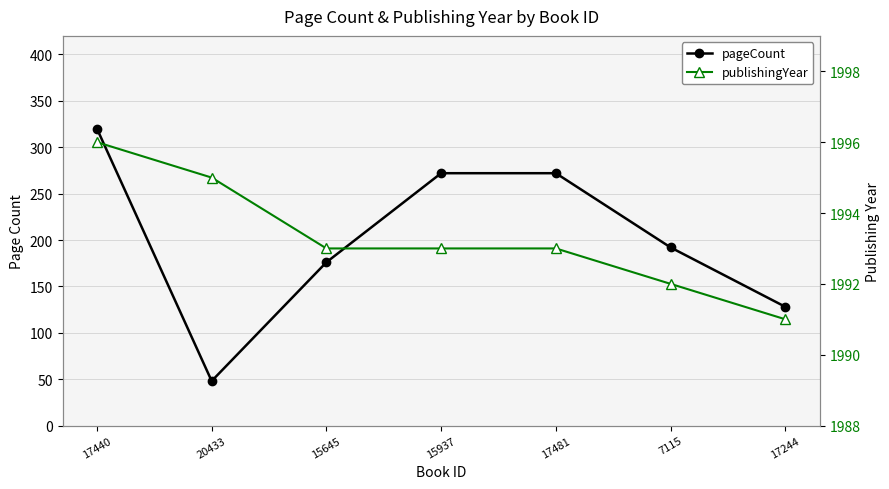

At how many categories does at least one series exceed 378?

7